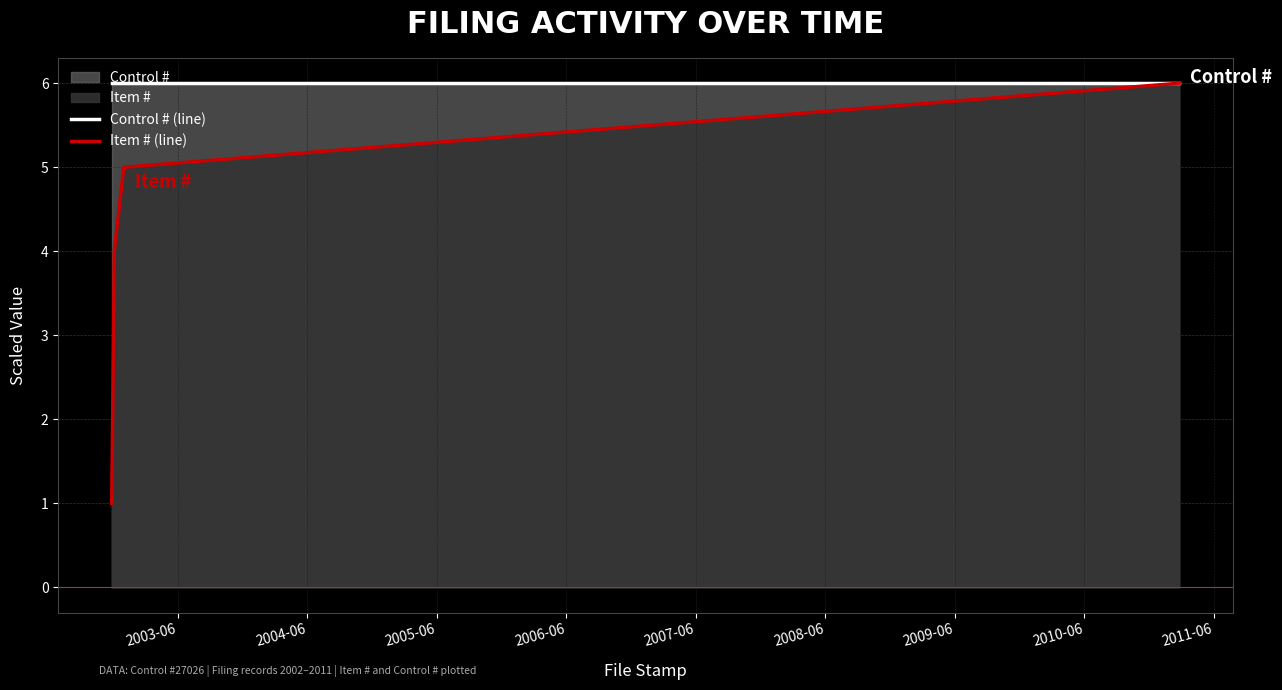

What is the minimum value for Item # (line)?

1